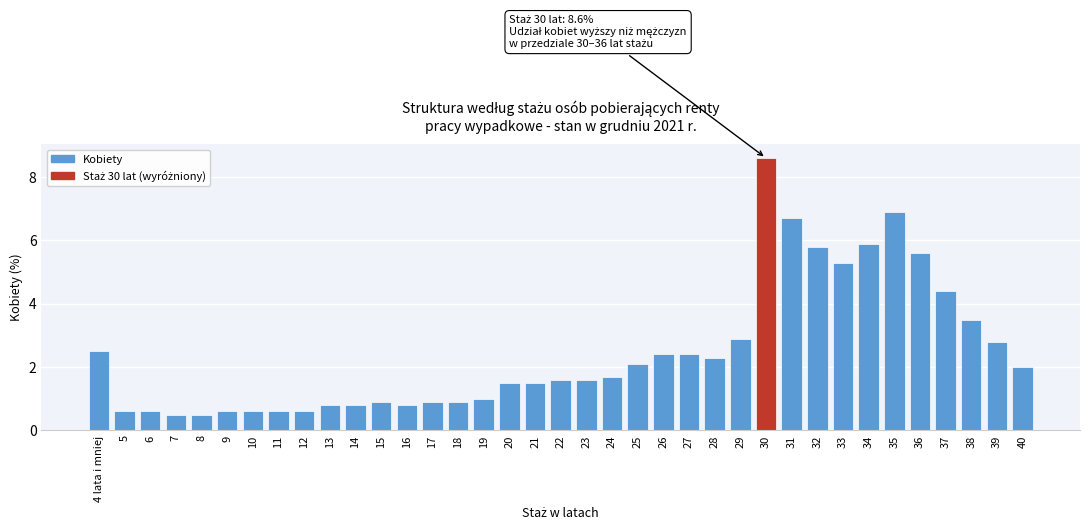

What is the sum of the values at 9 and 15?

1.5